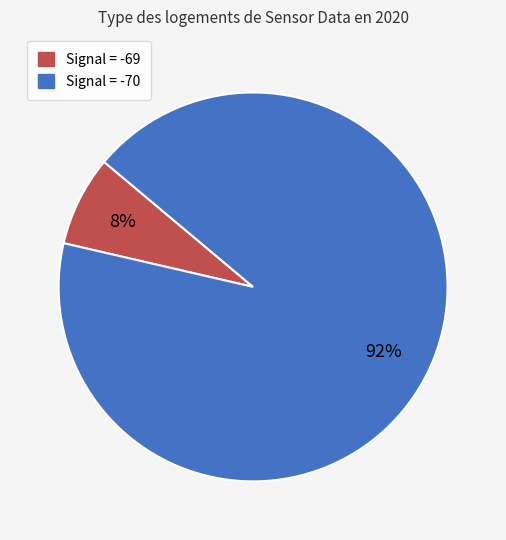

To the nearest percent, what is the average slice percentage?

50%